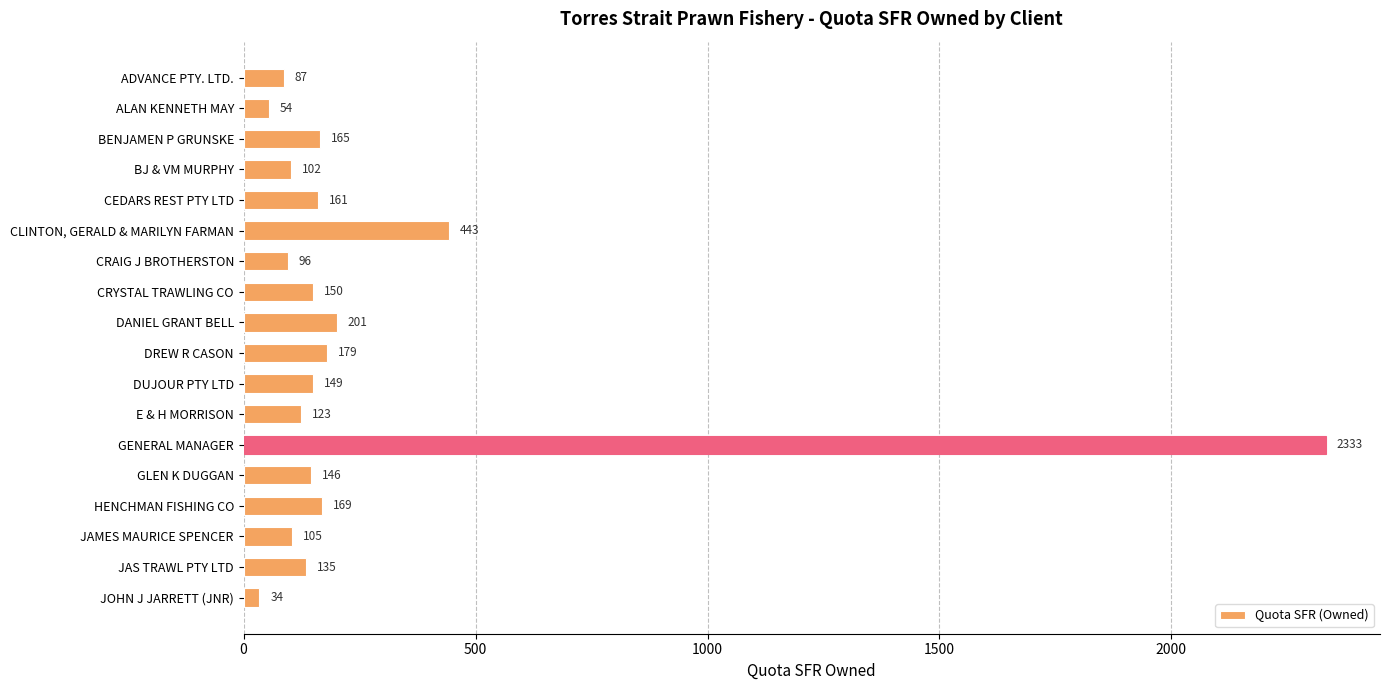

Which has a higher value, CEDARS REST PTY LTD or CRAIG J BROTHERSTON?

CEDARS REST PTY LTD